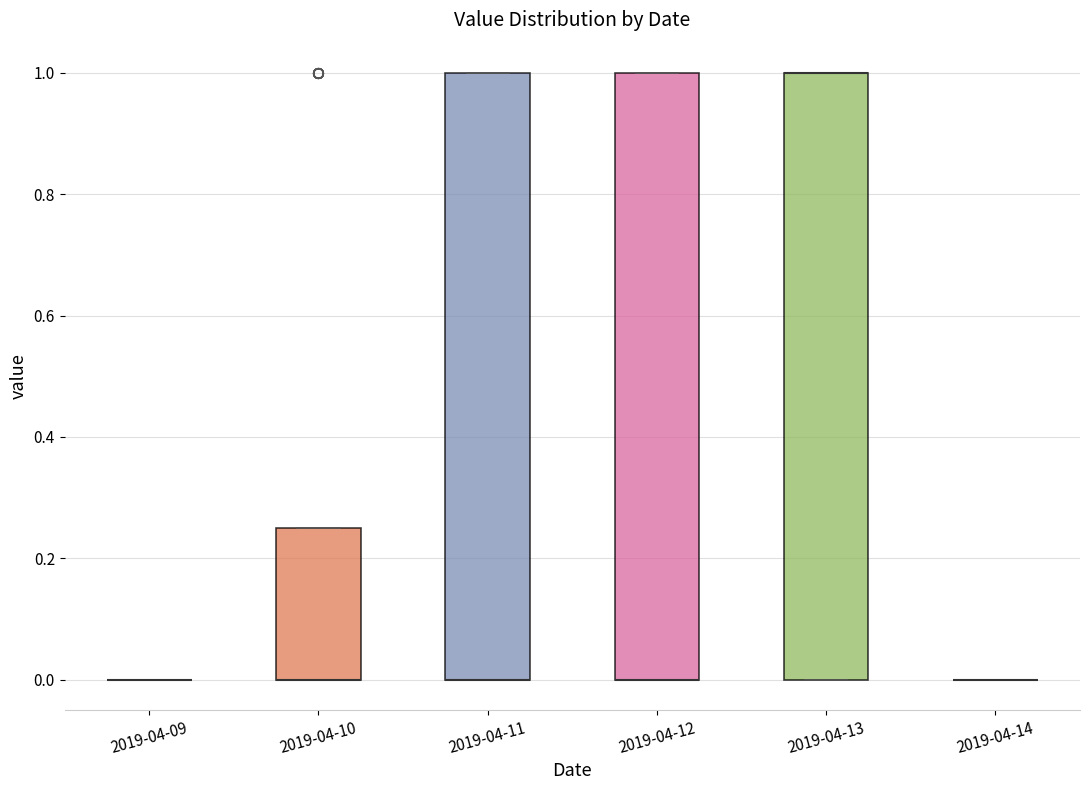

Reading left to right, transcribe this box plot: for each box, give where its median line is, the range the box spans, and where its two whiskers end, as read against the y-axis. The values are not printed on the chart, so give them approximately, as read against the axis.

2019-04-09: box collapsed to a line at 0.00, whiskers 0.00 to 0.00
2019-04-10: median 0.00 (drawn on the box's lower edge), box 0.00 to 0.26, whiskers 0.00 to 0.26
2019-04-11: median 0.00 (drawn on the box's lower edge), box 0.00 to 1.00, whiskers 0.00 to 1.00
2019-04-12: median 0.00 (drawn on the box's lower edge), box 0.00 to 1.00, whiskers 0.00 to 1.00
2019-04-13: median 1.00 (drawn on the box's upper edge), box 0.00 to 1.00, whiskers 0.00 to 1.00
2019-04-14: box collapsed to a line at 0.00, whiskers 0.00 to 0.00